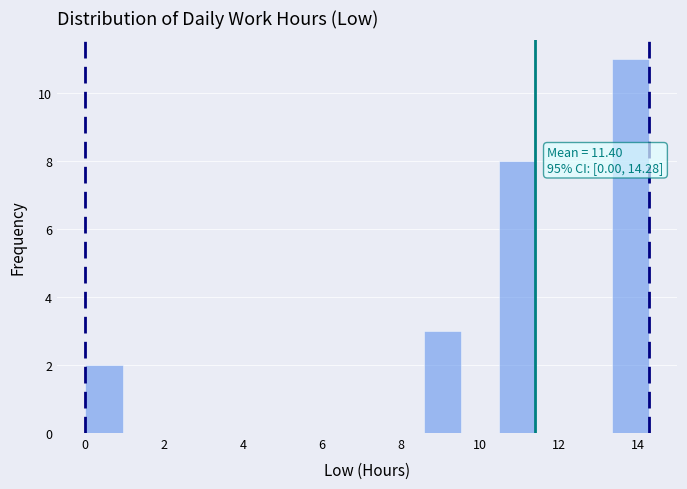

Which range on the x-axis has the tallest bar?

13.4 to 14.2